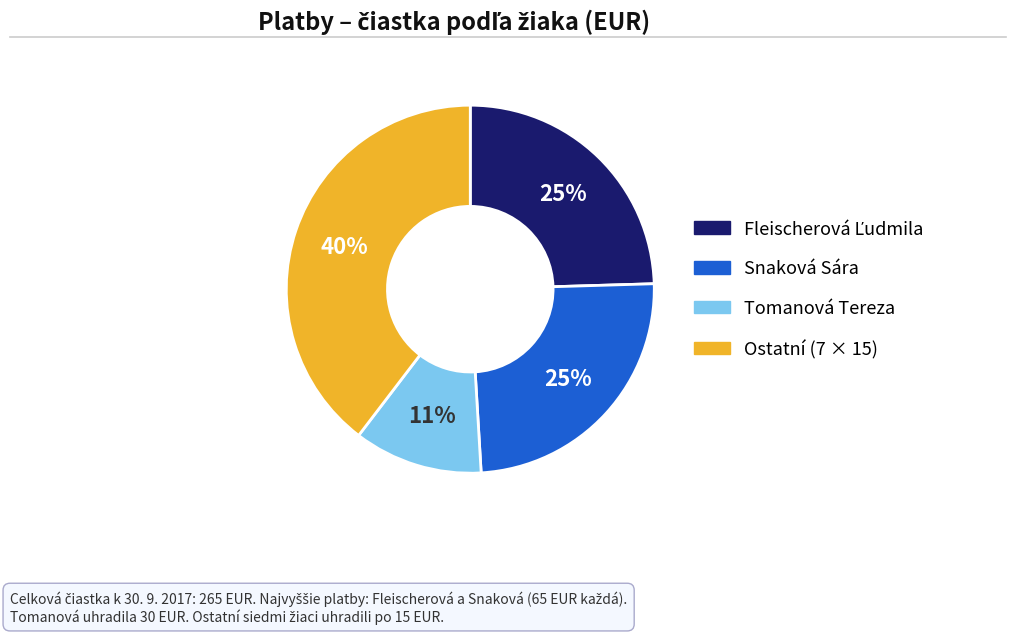

To the nearest percent, what portion does Tomanová Tereza represent?

11%